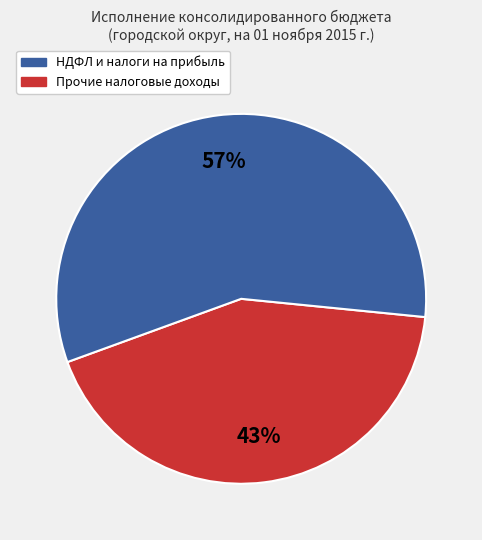

To the nearest percent, what is the average slice percentage?

50%